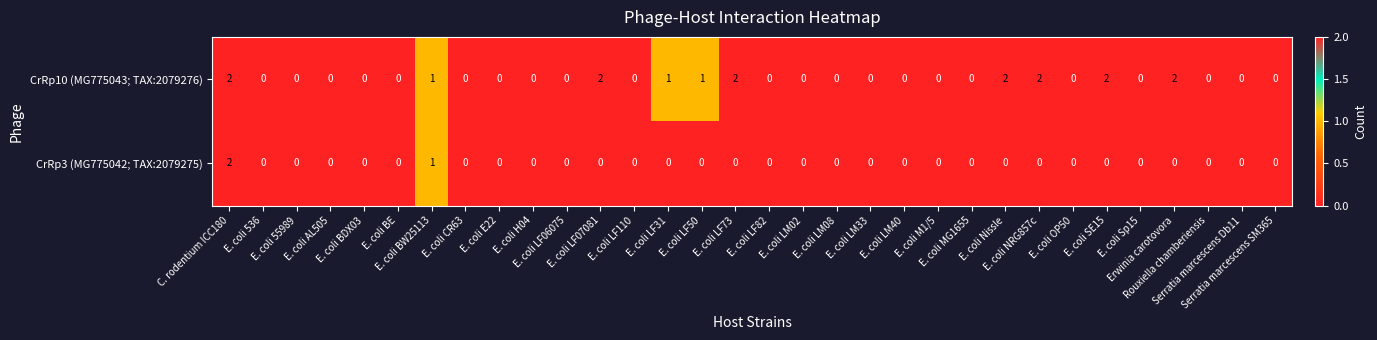

Which series has the largest total across all categories?

CrRp10 (MG775043; TAX:2079276)